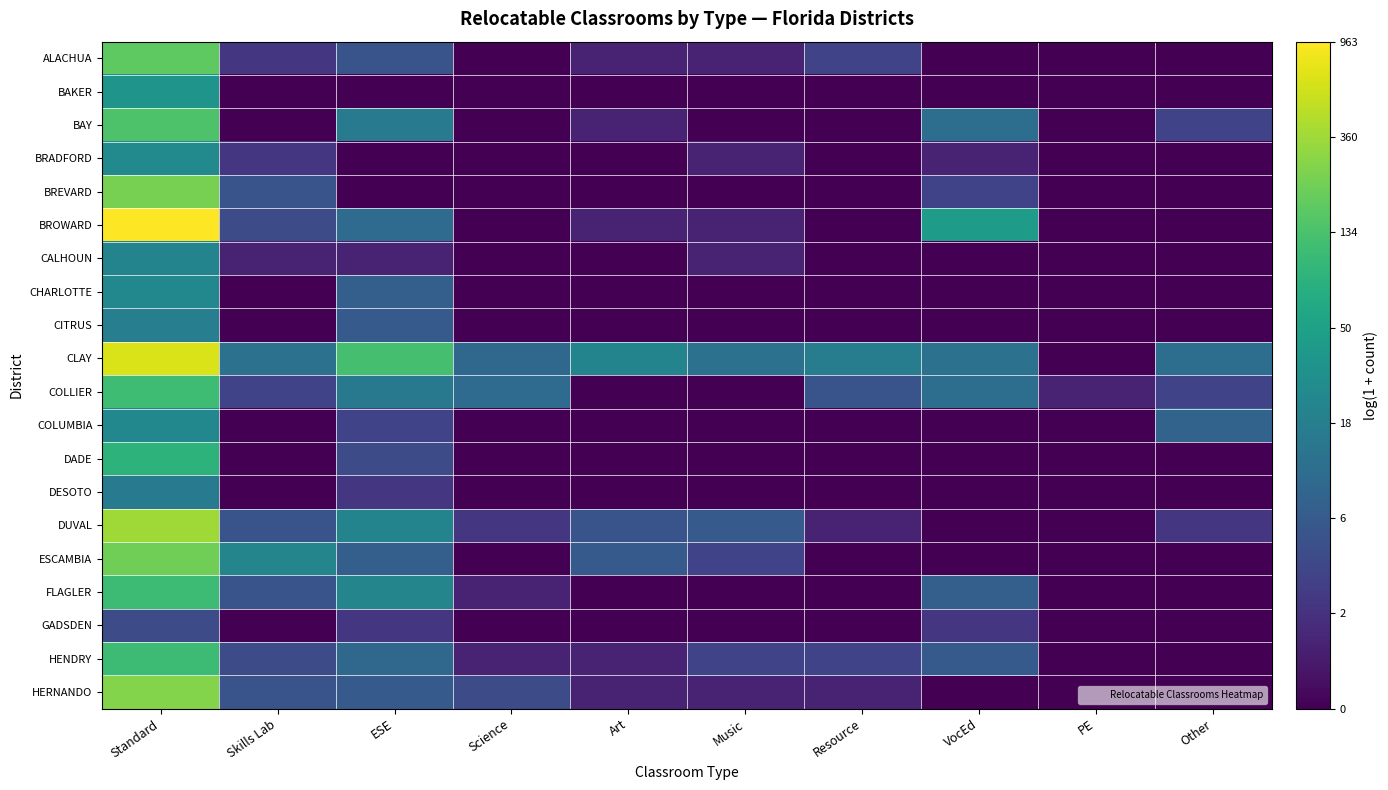

Count the number of categories in the chart.

10